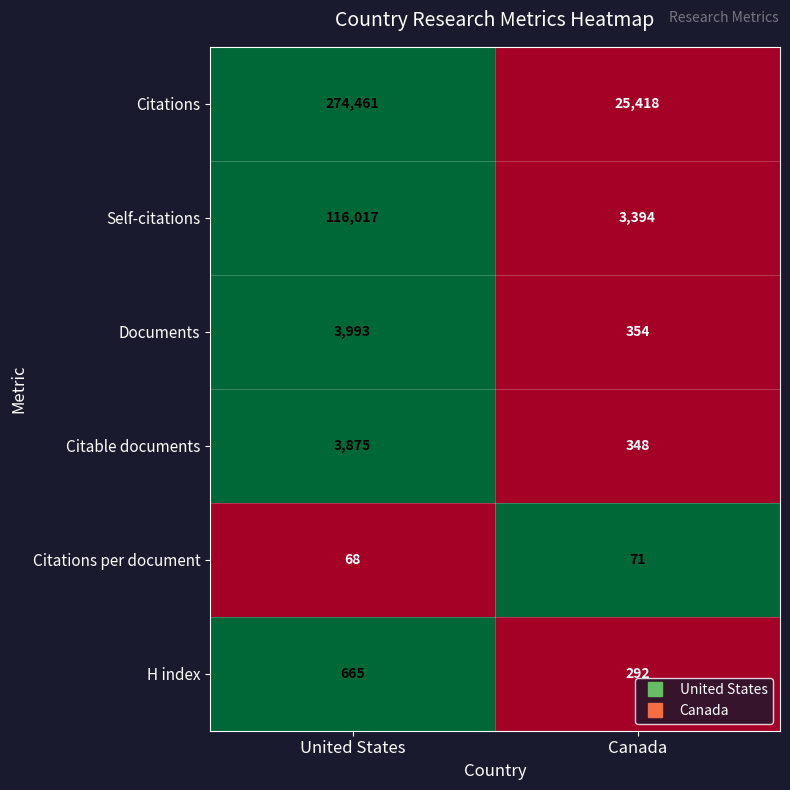

What is the approximate value of H index at Canada, to the nearest 5?

290